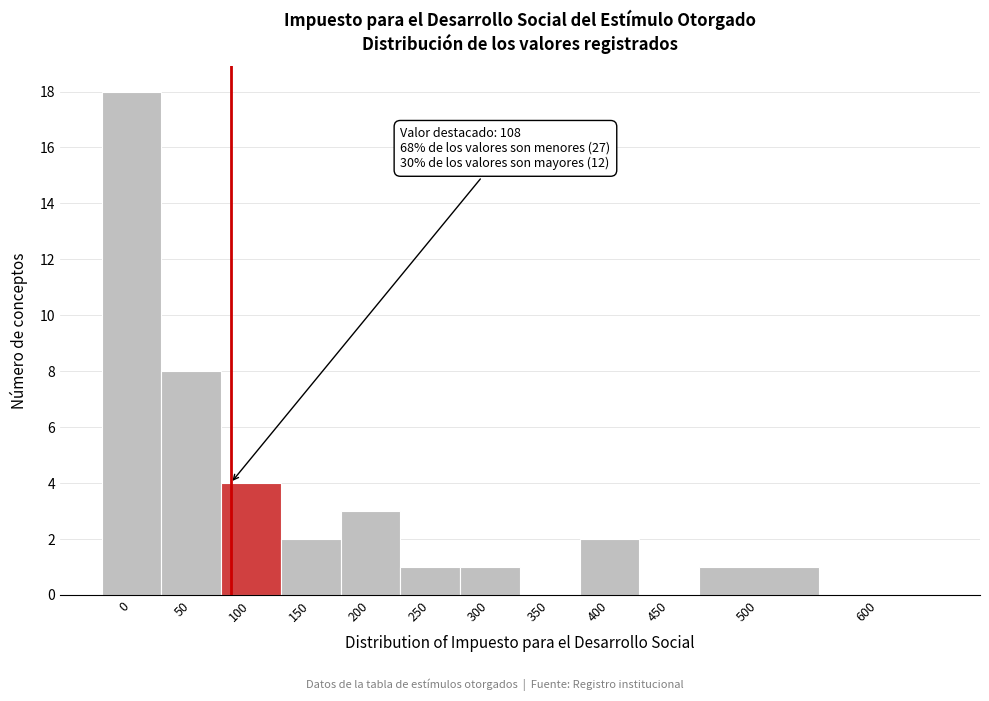

Reading right to left, what are all the values shown in this chart?

600=0	500=1	450=0	400=2	350=0	300=1	250=1	200=3	150=2	100=4	50=8	0=18